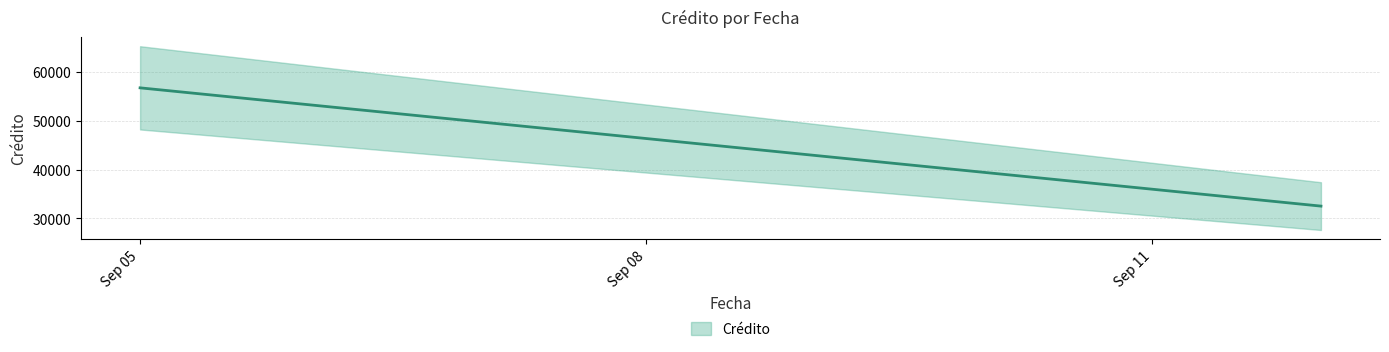

What is the sum of all values?

89205.9